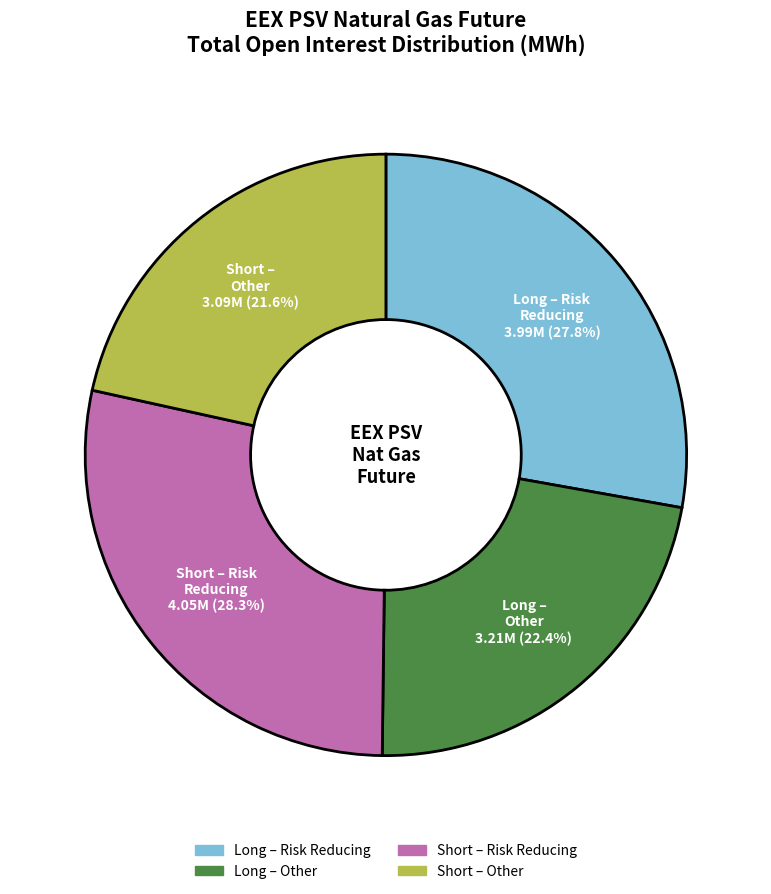

Is there a majority slice in this chart?

No